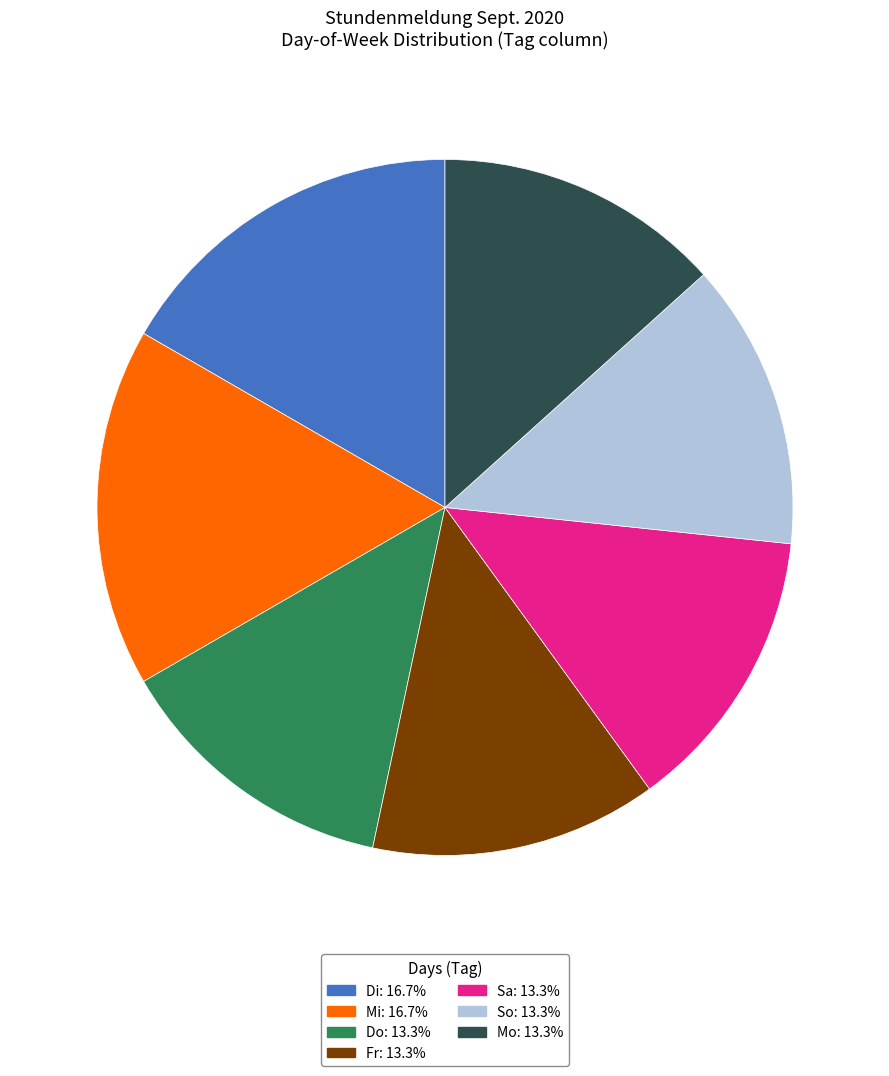

Do Mo: 13.3% and Mi: 16.7% together represent more than half of the pie?

No